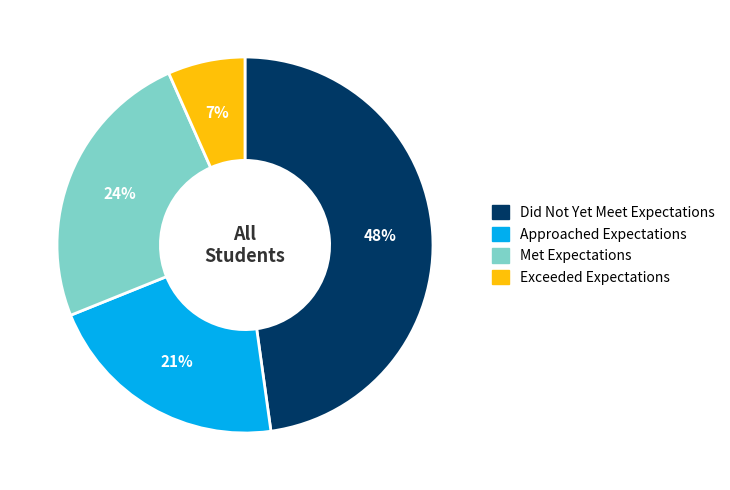

To the nearest percent, what is the difference between the Approached Expectations and Did Not Yet Meet Expectations slice percentages?

27%